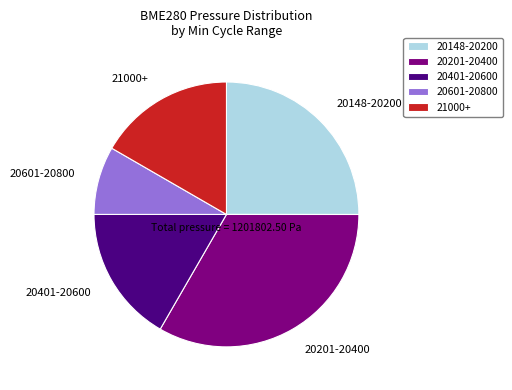

Is the sum of 20148-20200 and 21000+ greater than half?

No